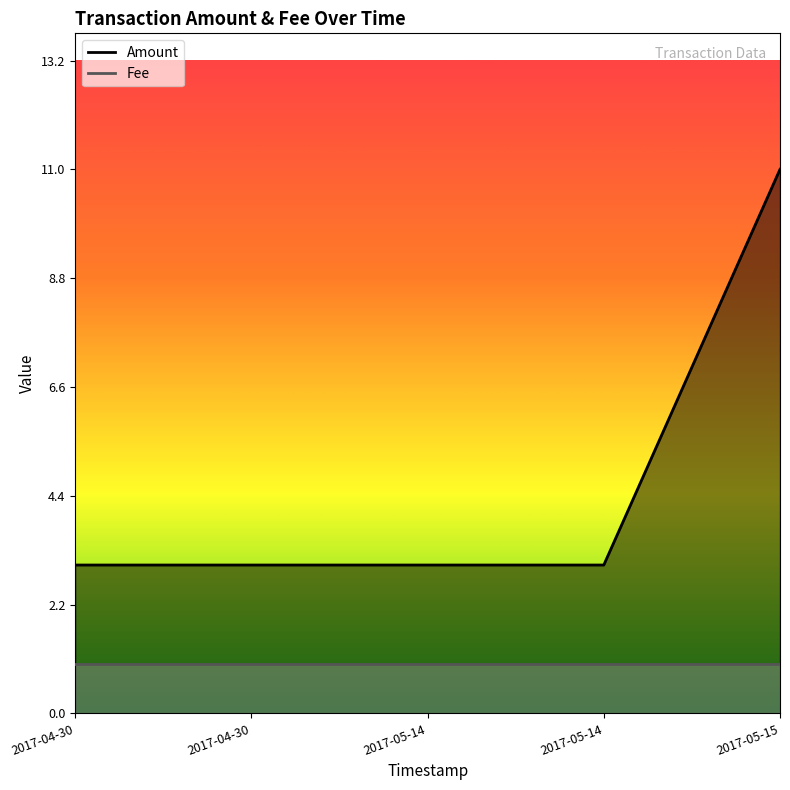

Between 2017-05-14 01:07:25 and 2017-04-30 10:29:11, which series saw the biggest shift?

Amount